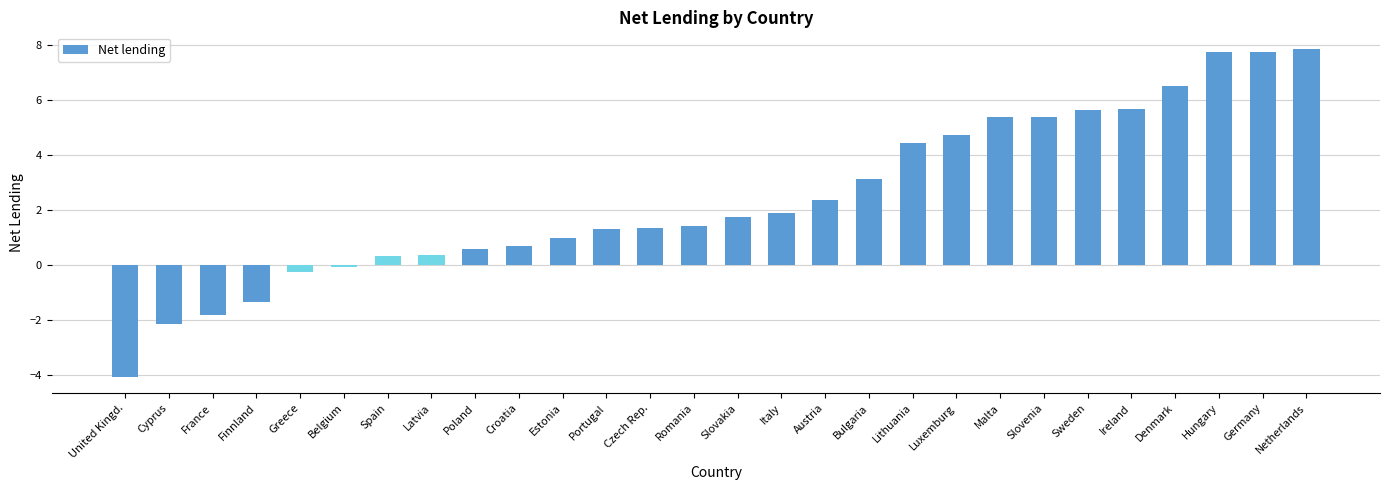

What is the maximum value shown in the chart?

7.9